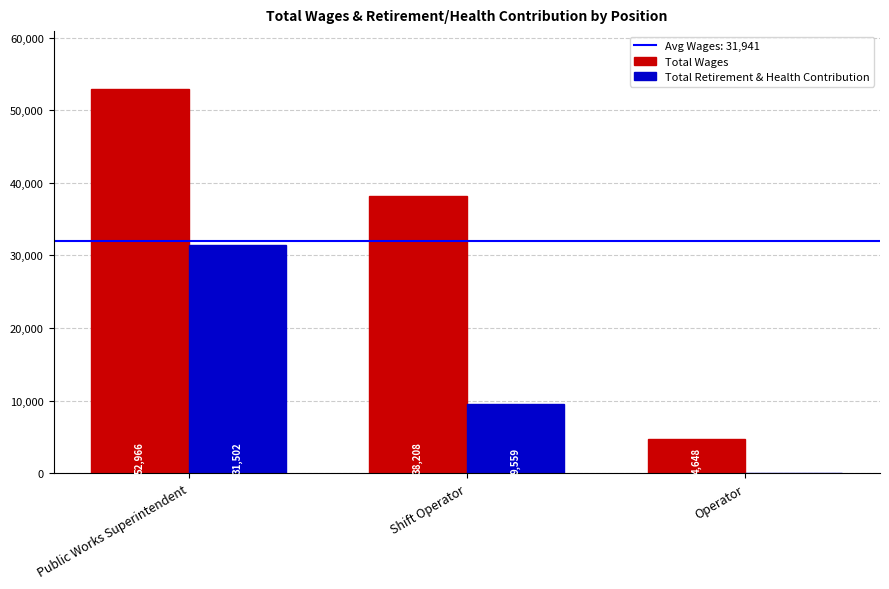

Is it true that Total Wages equals 18766 at Shift Operator?

False